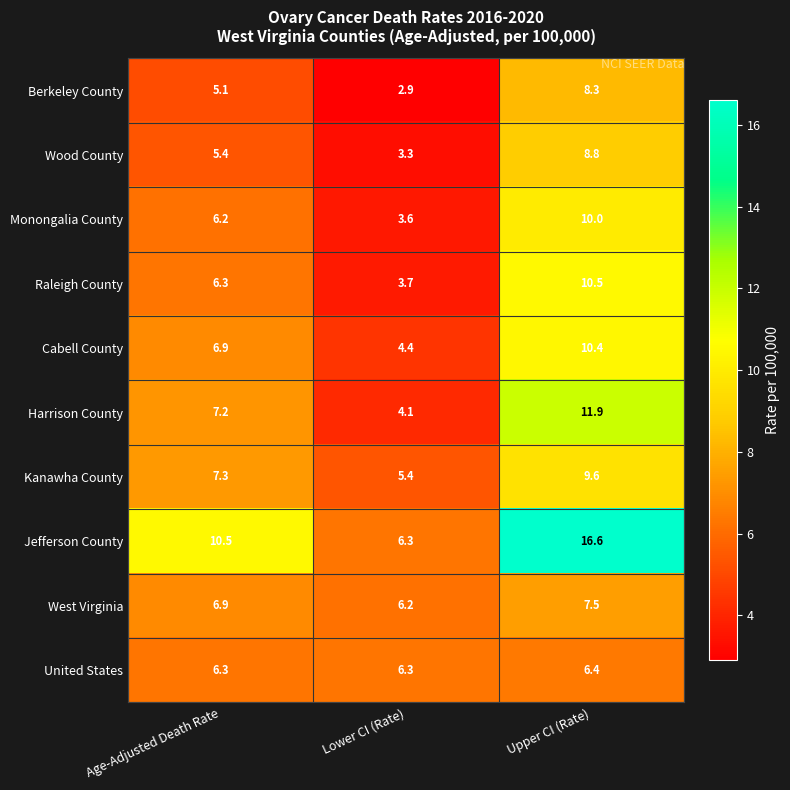

Reading left to right, what are all the values shown in this chart?

Berkeley County: 5.1	2.9	8.3
Wood County: 5.4	3.3	8.8
Monongalia County: 6.2	3.6	10.0
Raleigh County: 6.3	3.7	10.5
Cabell County: 6.9	4.4	10.4
Harrison County: 7.2	4.1	11.9
Kanawha County: 7.3	5.4	9.6
Jefferson County: 10.5	6.3	16.6
West Virginia: 6.9	6.2	7.5
United States: 6.3	6.3	6.4